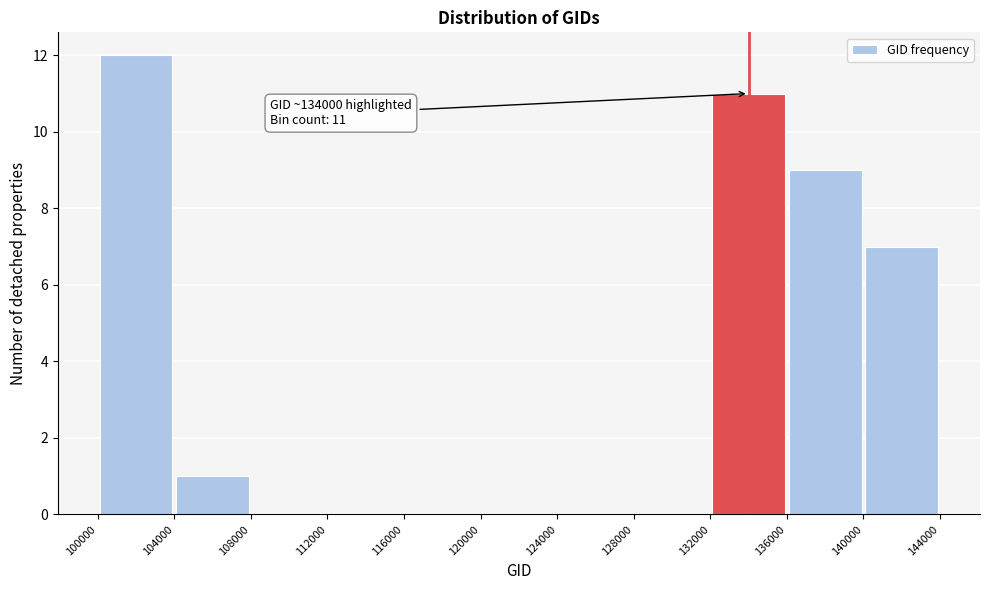

Over which range of the x-axis is the bar tallest?

100000 to 104000